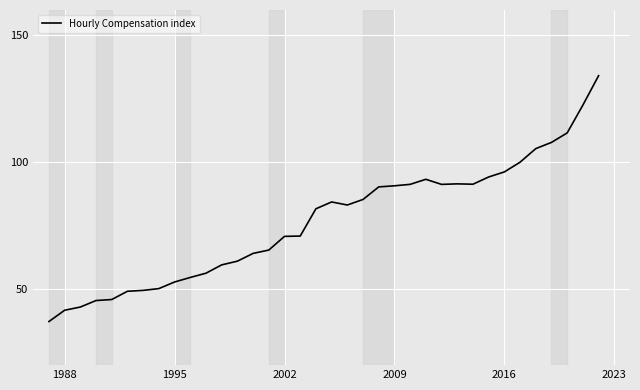

What is the greatest value displayed?

134.1